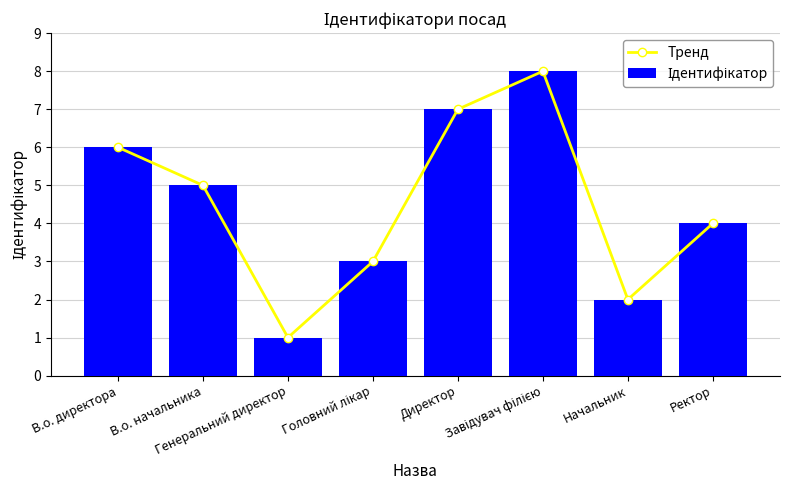

What is the value of the Ідентифікатор bar at the 7th from the left?

2